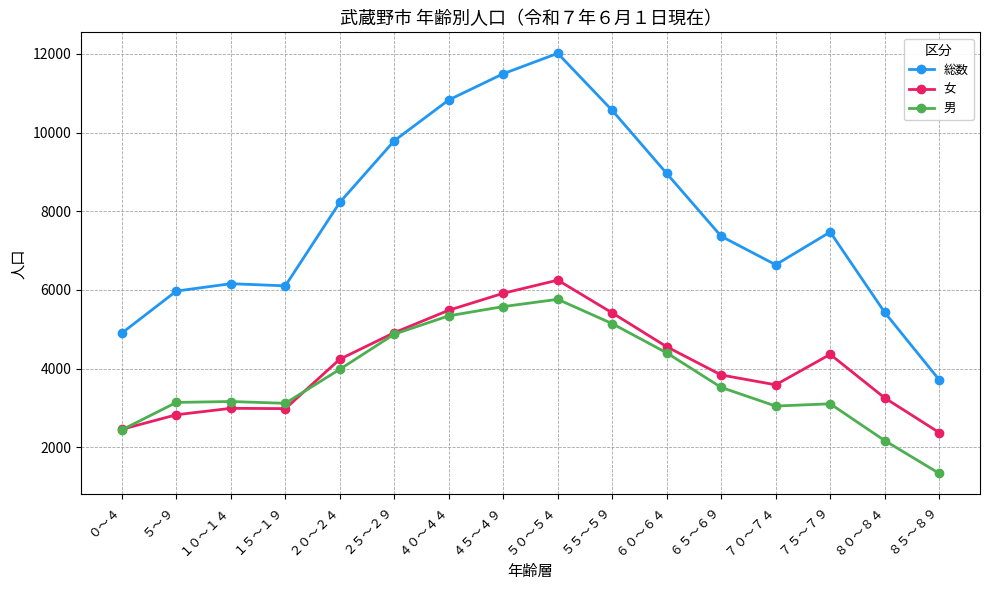

True or false: 総数 and 男 cross at least once.

False